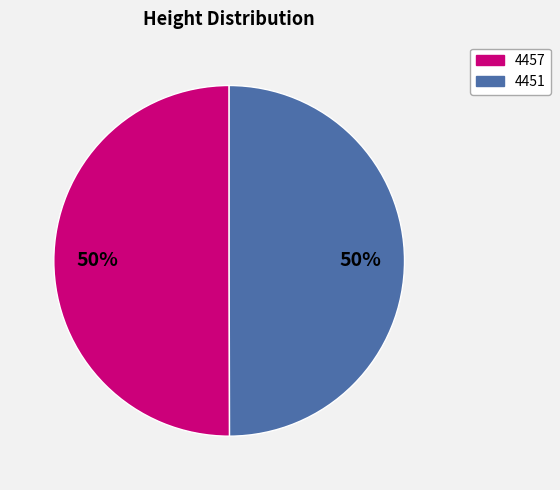

Combined, do 4457 and 4451 account for over 50%?

Yes